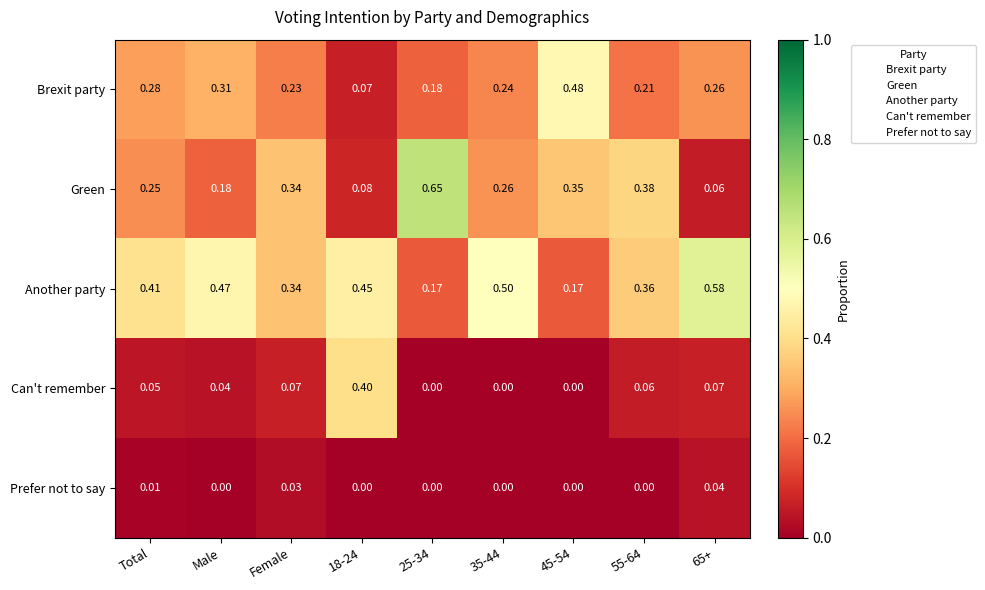

Is the value of Brexit party at 65+ greater than the value of Prefer not to say at 45-54?

Yes